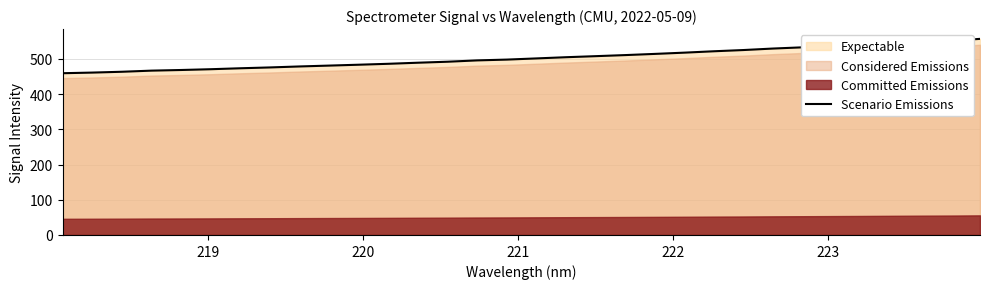

What is the greatest value displayed?

556.5